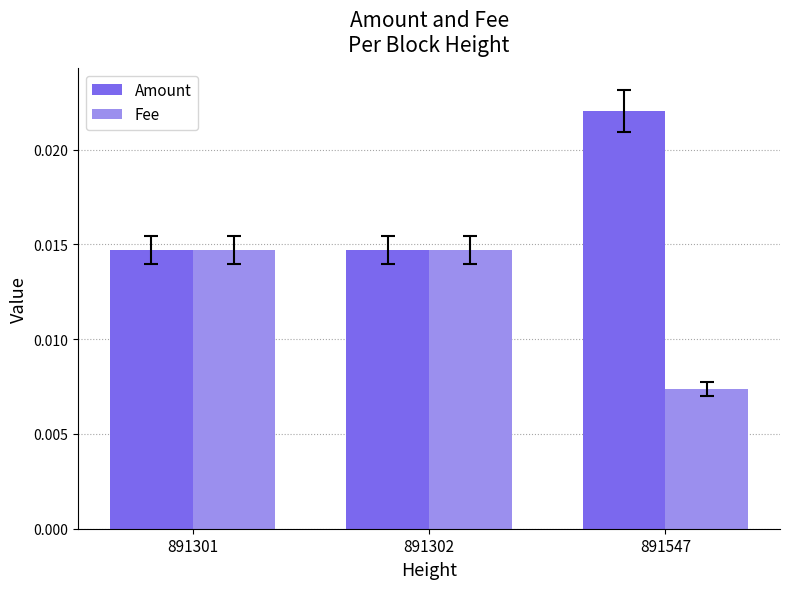

Count the Fee values in the range 0 to 1.

3